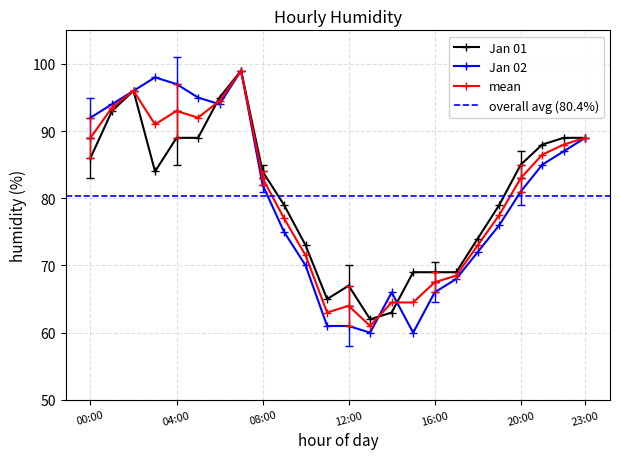

What position from the right is 05:00?

19